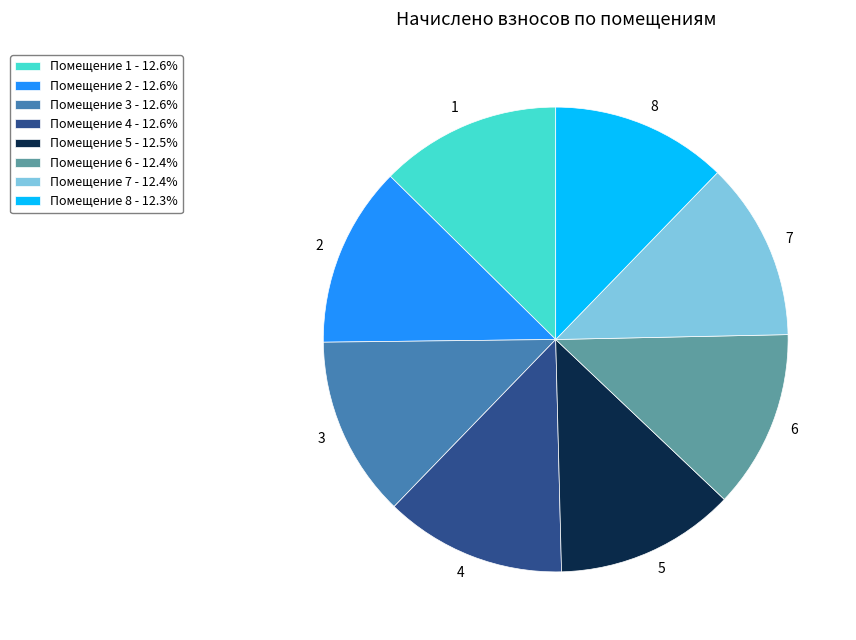

Do 1 and 8 together represent more than half of the pie?

No